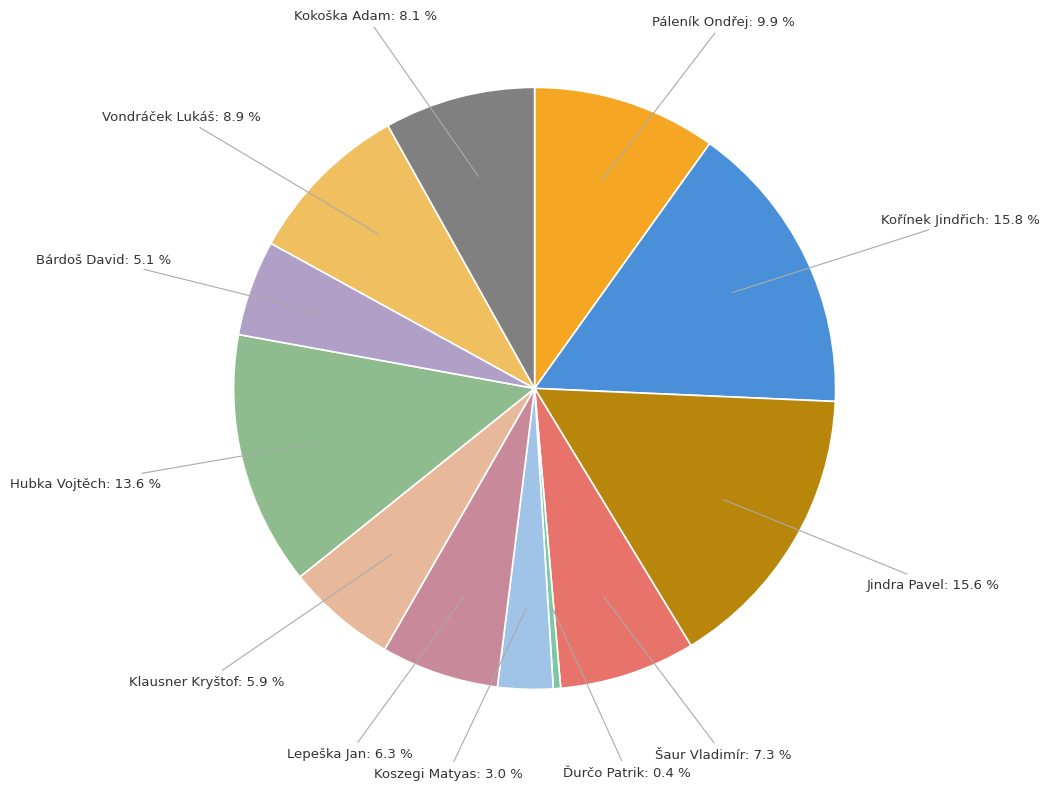

How many segments does this pie chart have?

12